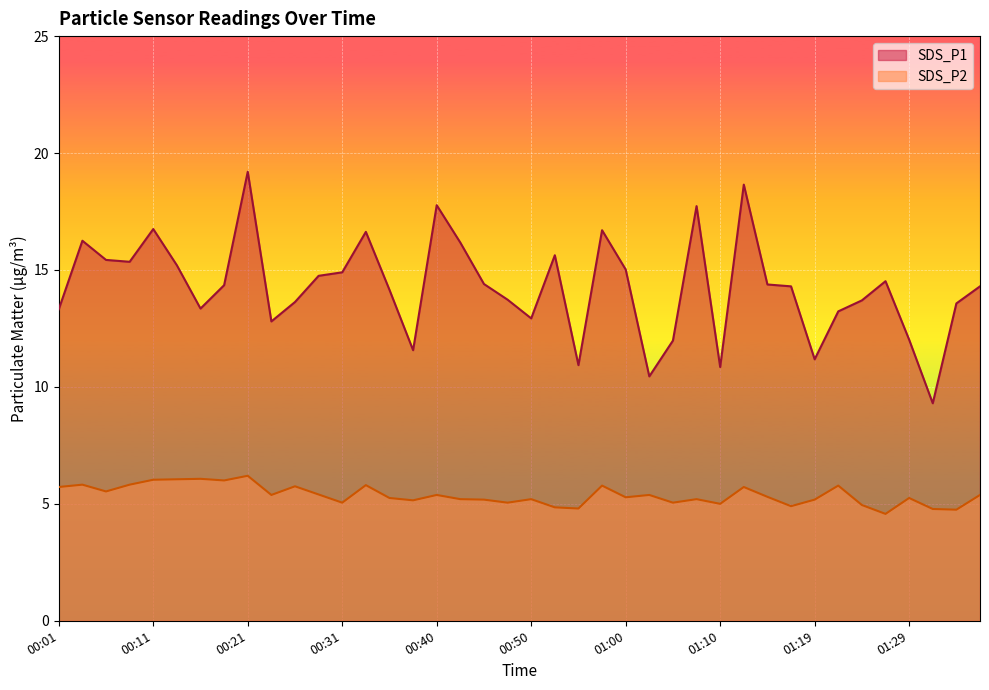

Which series has the widest spread of values?

SDS_P1